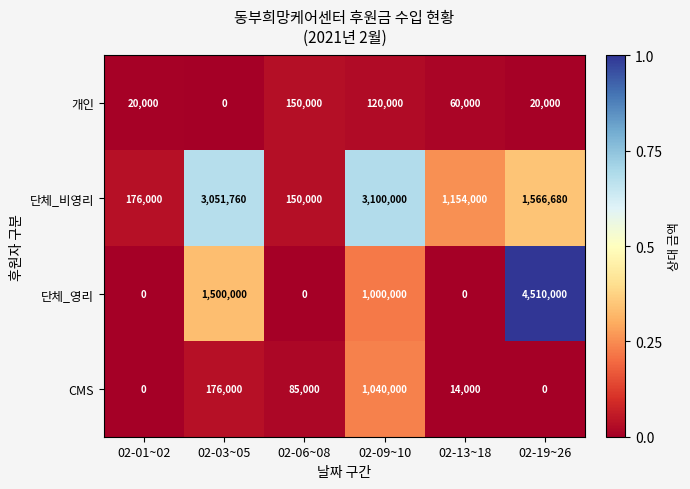

Reading left to right, list all the values displayed in this chart.

개인: 20000	0	150000	120000	60000	20000
단체_비영리: 176000	3051760	150000	3100000	1154000	1566680
단체_영리: 0	1500000	0	1000000	0	4510000
CMS: 0	176000	85000	1040000	14000	0